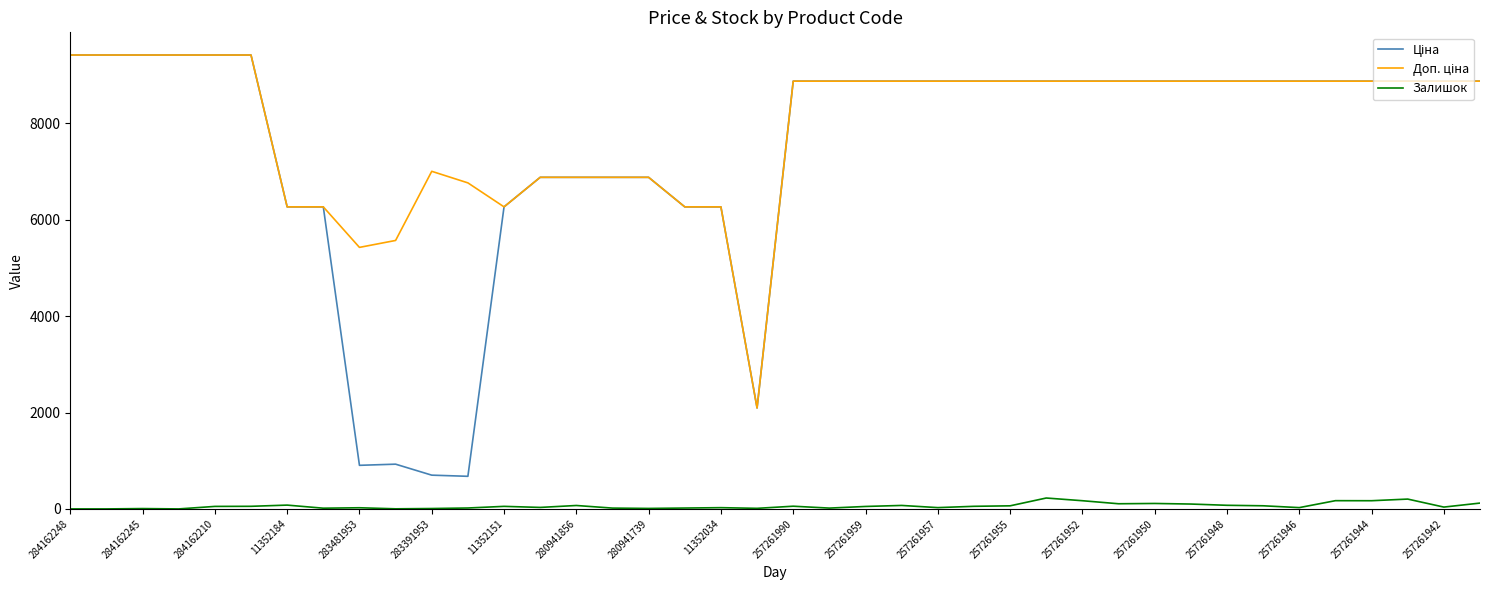

Which series has the largest total across all categories?

Доп. ціна